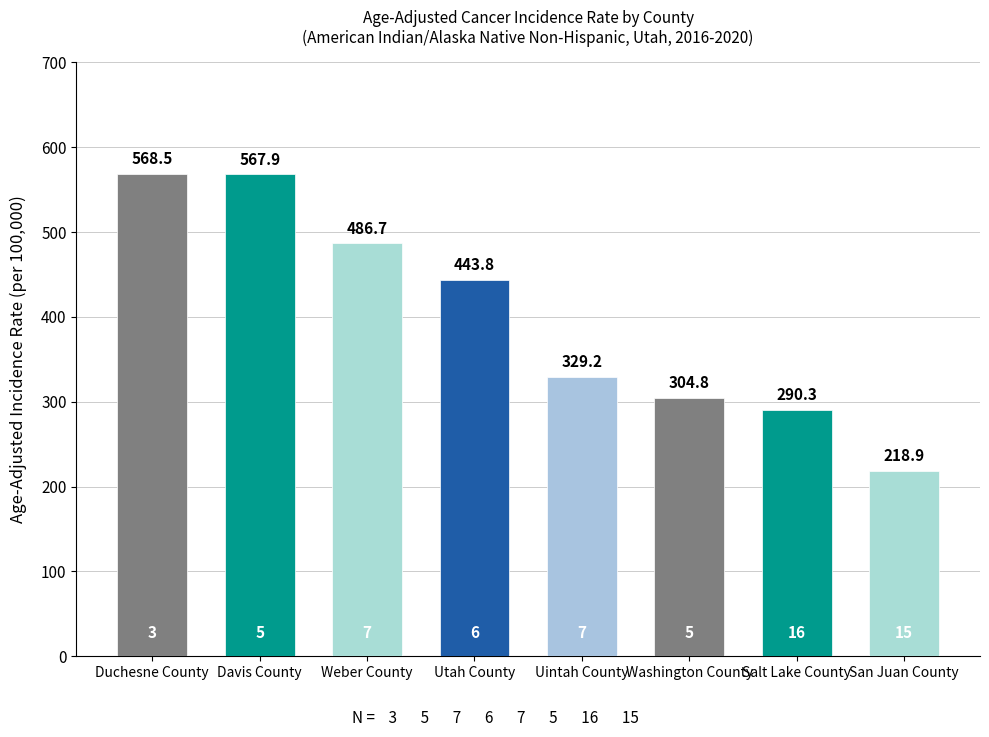

What is the minimum value shown in the chart?

218.9